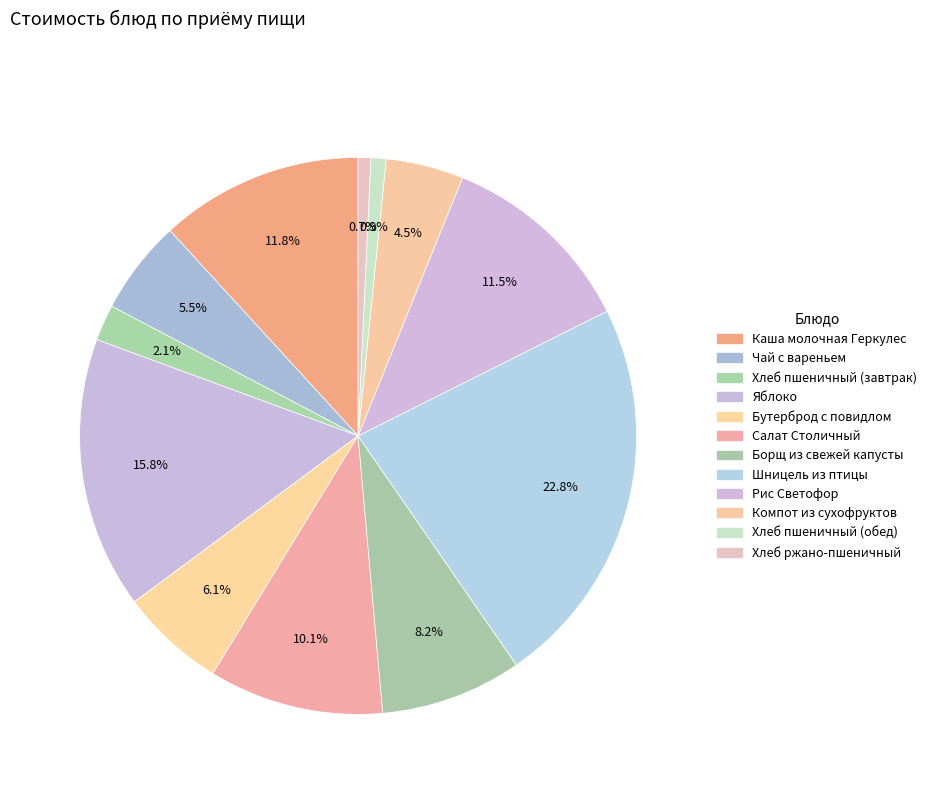

How many segments does this pie chart have?

12